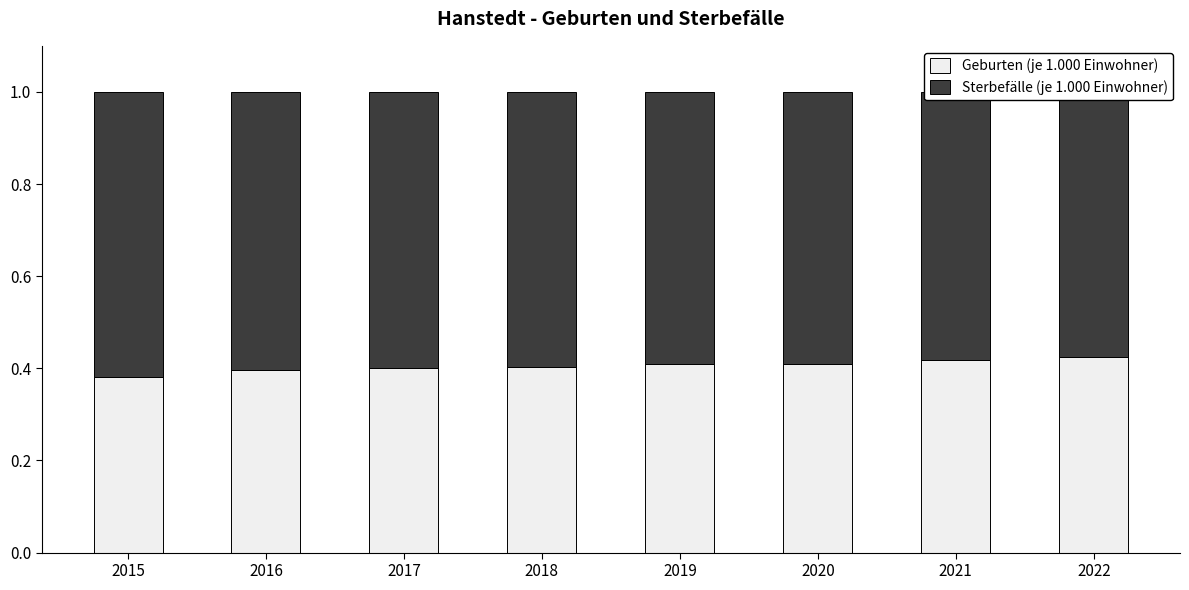

Rank the series at 2022 from highest to lowest value.

Sterbefälle (je 1.000 Einwohner), Geburten (je 1.000 Einwohner)